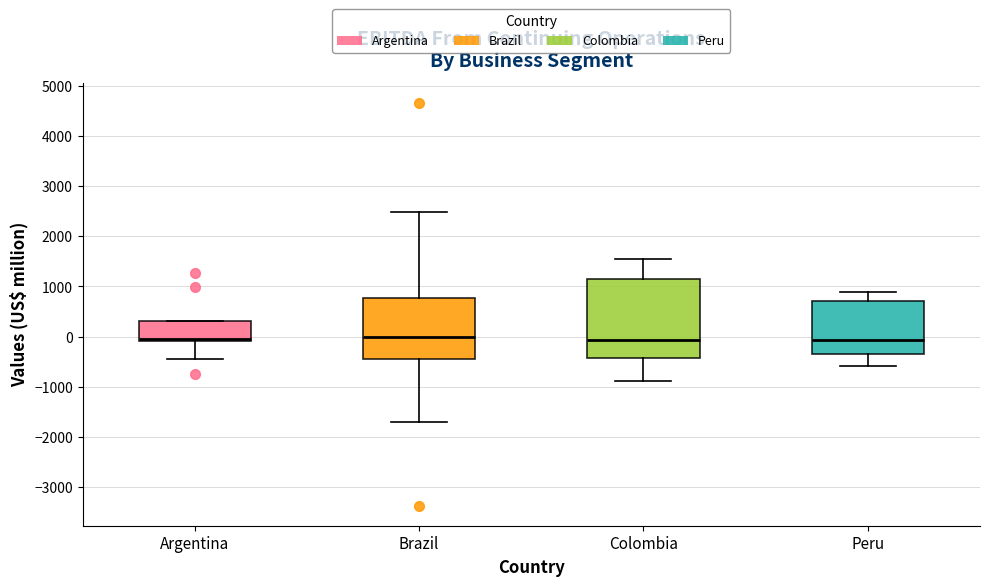

Comparing the boxes themselves (not the whiskers), which one is the tallest?

Colombia